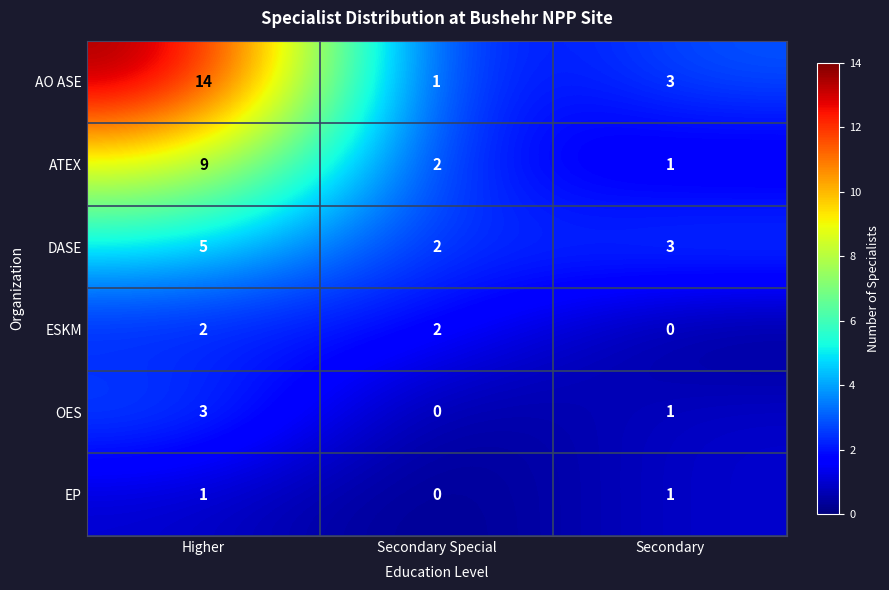

Rank the series by their maximum value, from highest to lowest.

AO ASE, ATEX, DASE, OES, ESKM, EP